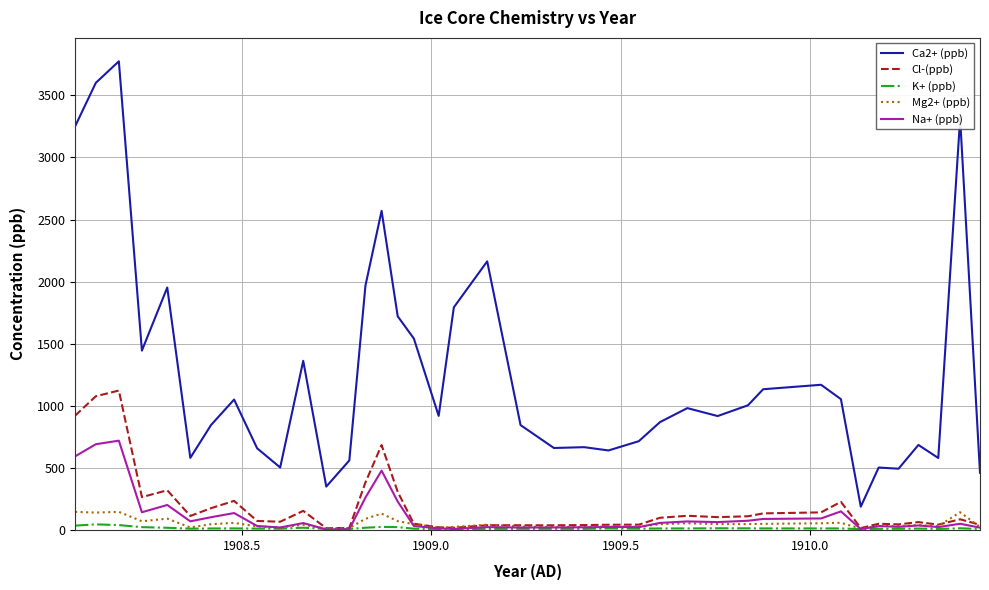

Which series has the largest range (max minus min)?

Ca2+ (ppb)